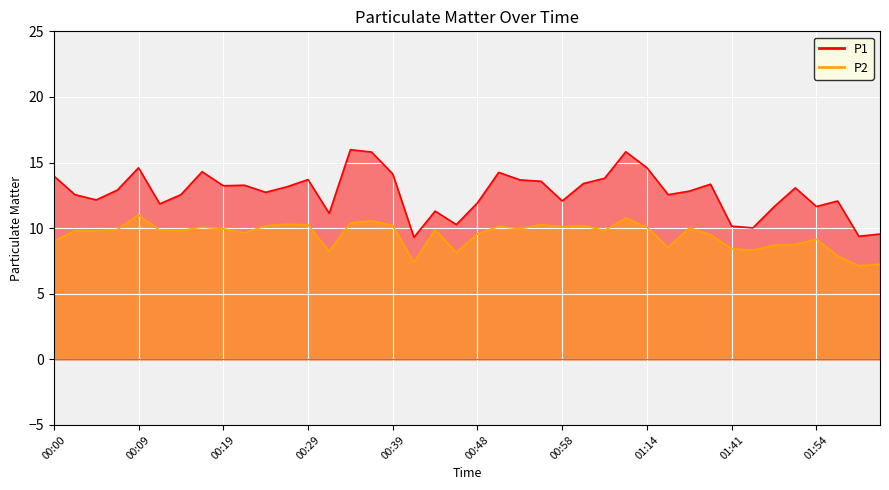

What are all the series names shown in the legend?

P1, P2